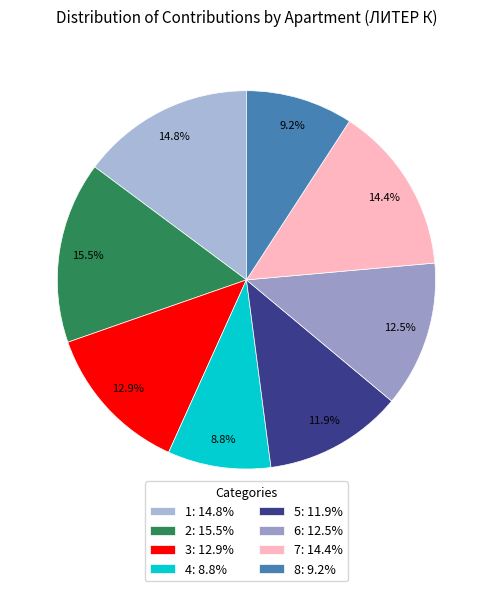

What percentage is the 4 slice, to the nearest percent?

9%